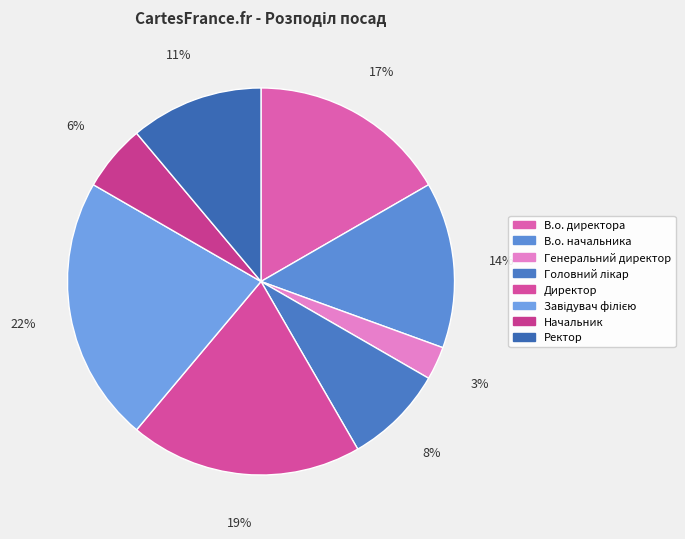

Does Генеральний директор represent more than half of the total?

No